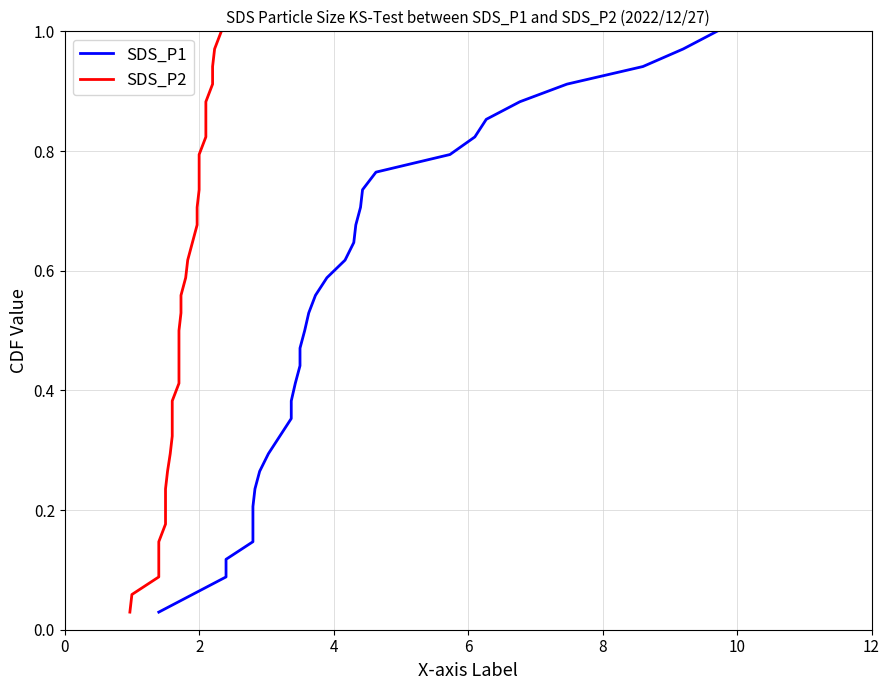

True or false: SDS_P2 and SDS_P1 cross at least once.

False